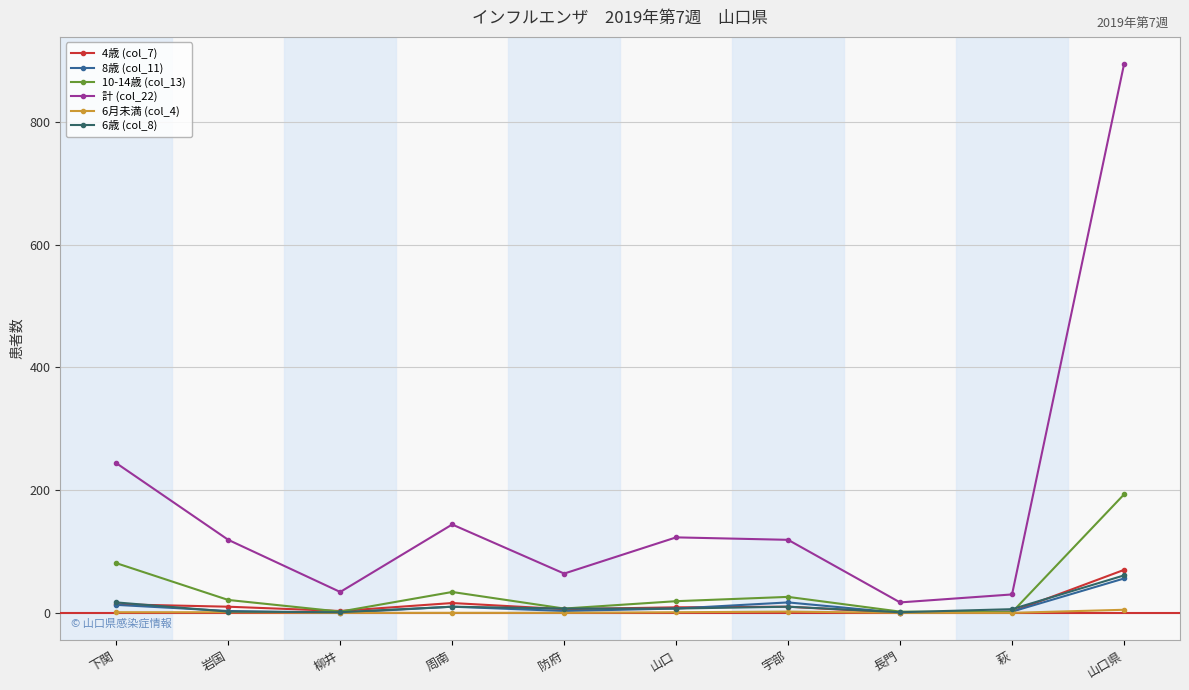

At which category is the sum across all series the highest?

山口県